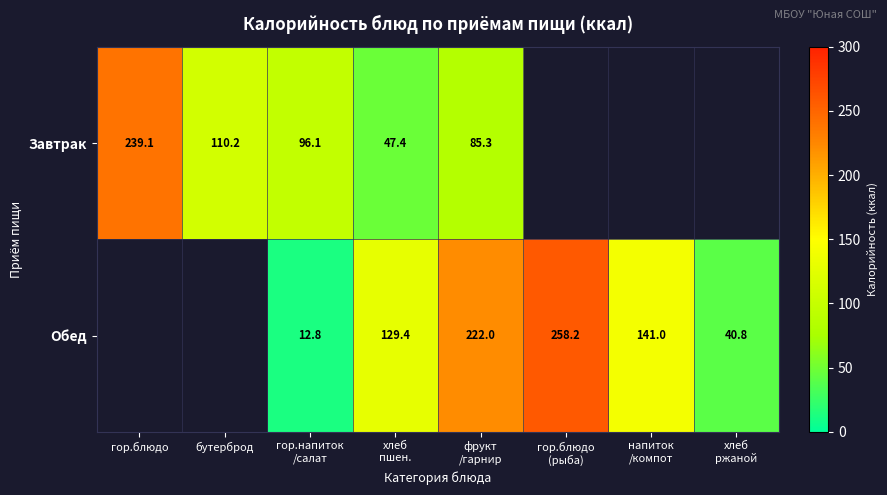

The Завтрак series shows 367.2 at гор.блюдо. True or false?

False